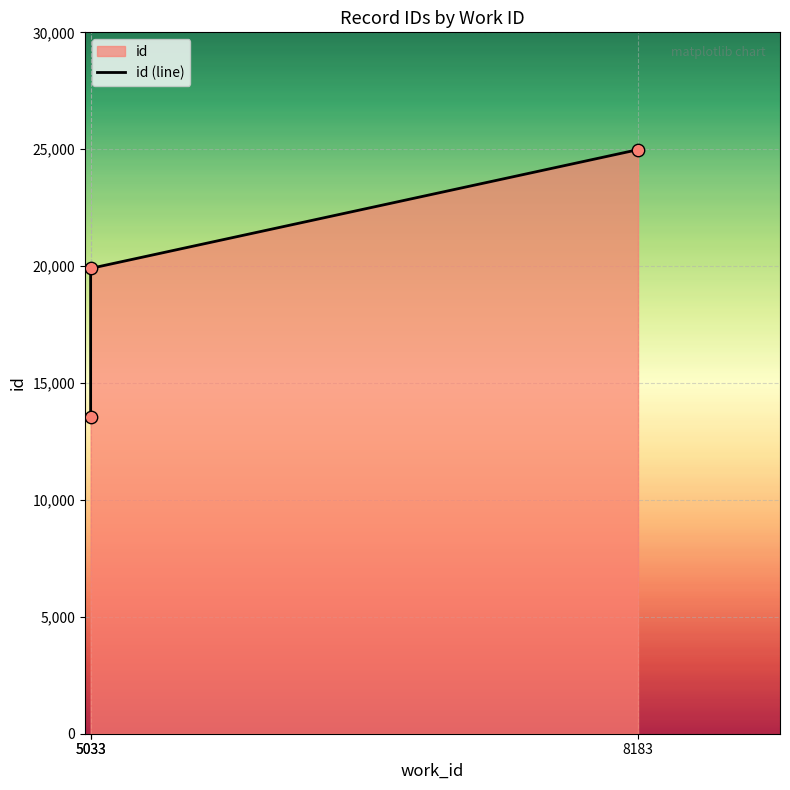

Which has a higher value, 5033 or 5033?

5033